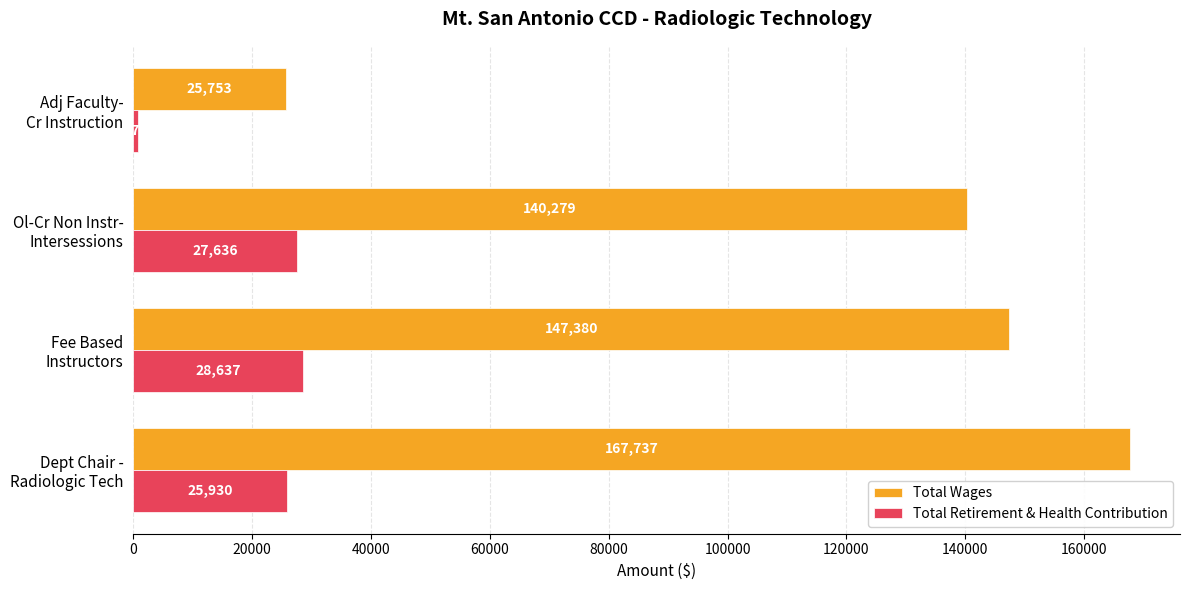

What is the difference between the second highest and second lowest values in the Total Wages series?

7101